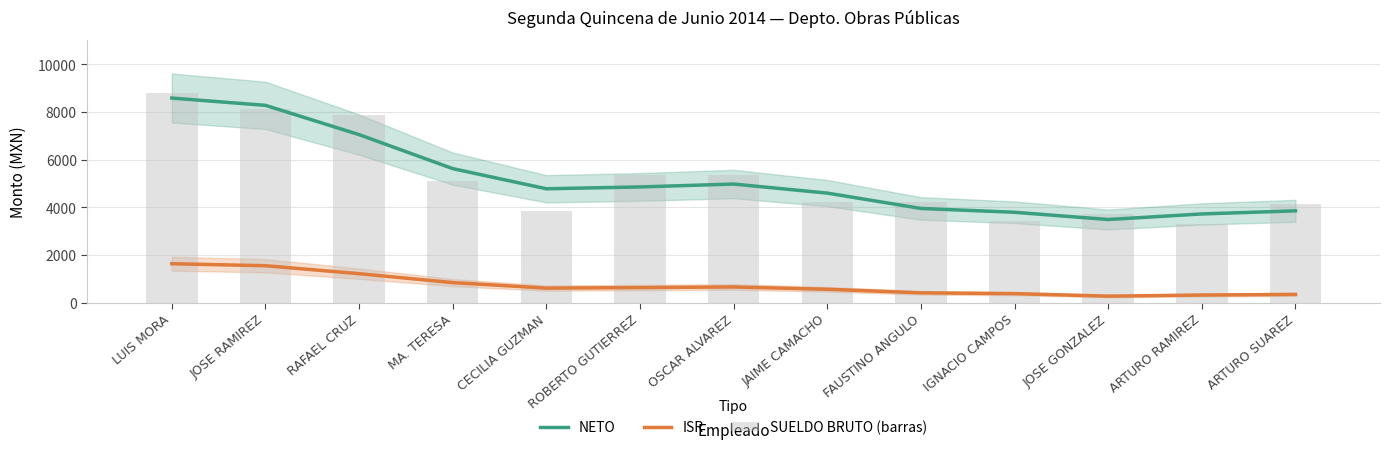

What is the difference between the maximum and minimum values in the ISR series?

1361.7